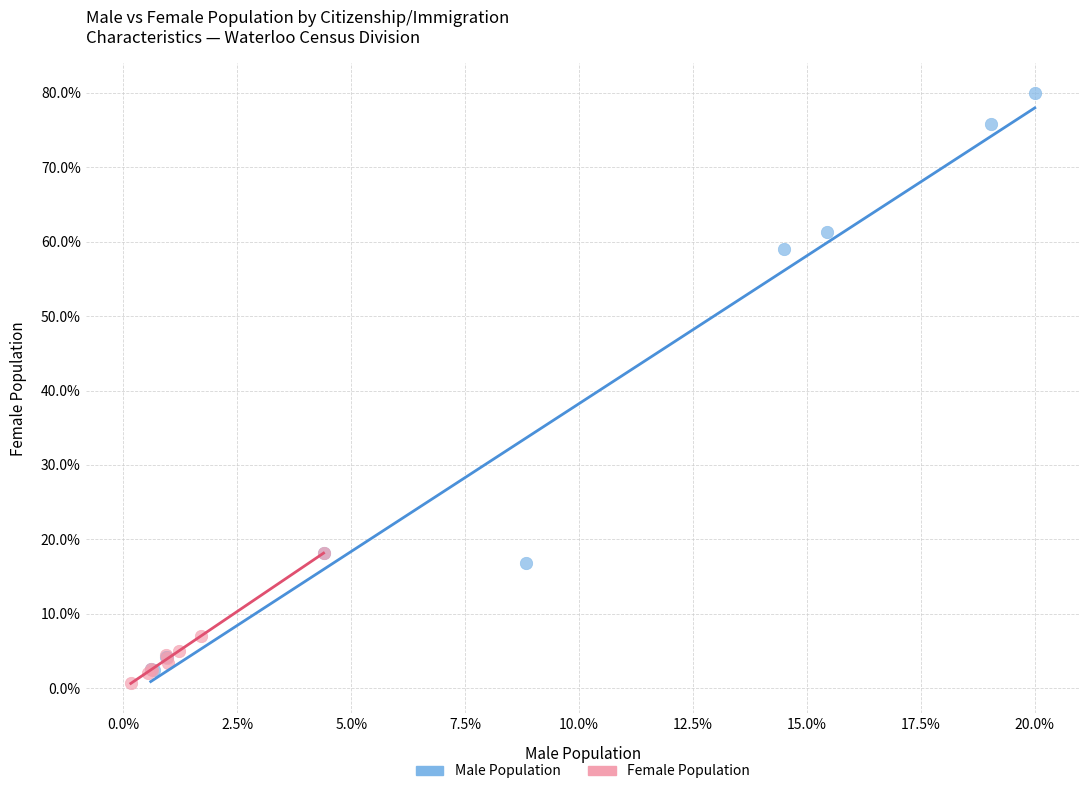

Which series reaches the minimum Y coordinate?

Female Population